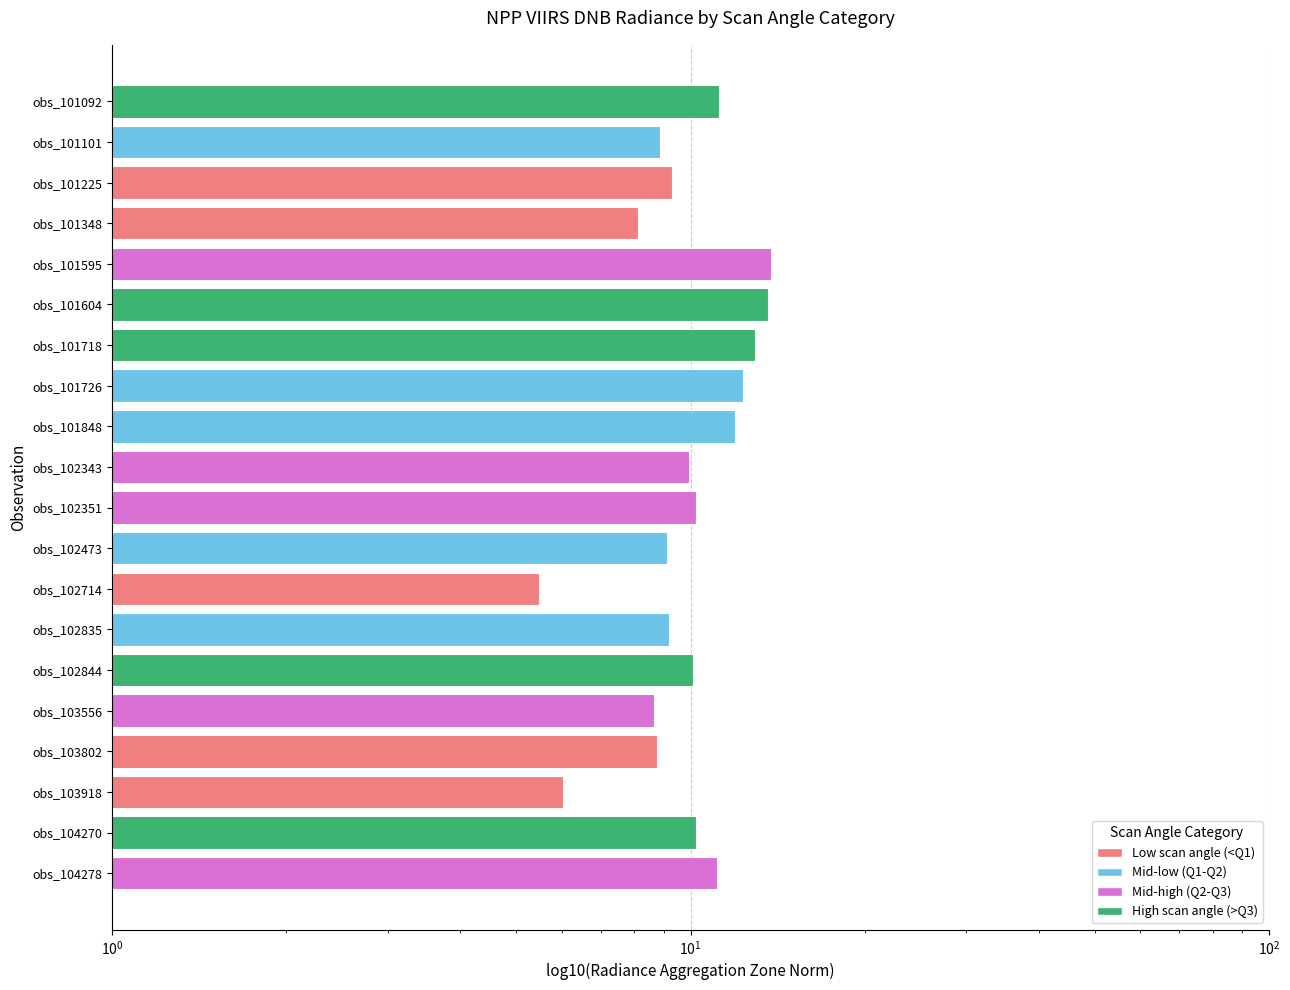

True or false: High angle (>Q3) has a value of 0.0 at obs_101225.

True